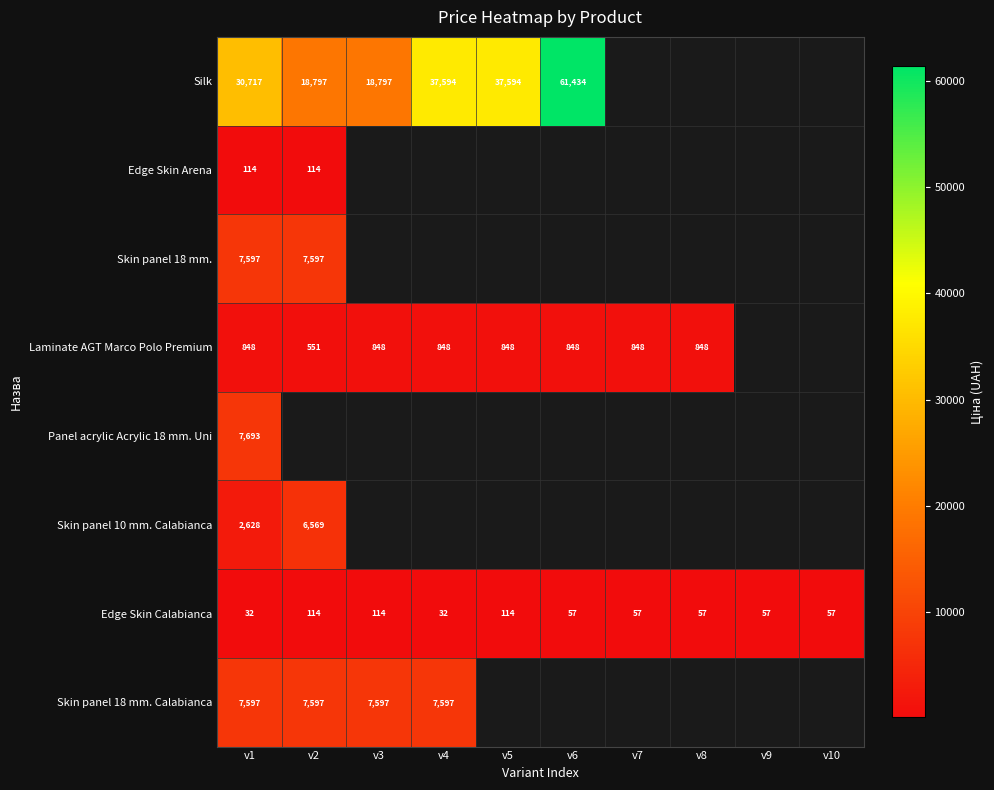

At which label is Edge Skin Arena closest to 114?

v1